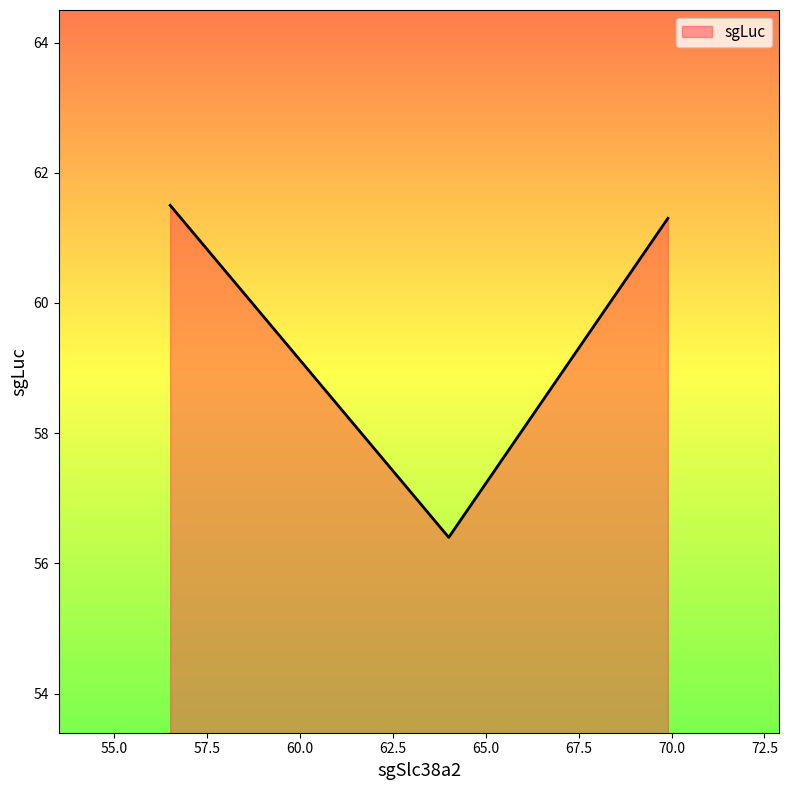

What is the minimum value shown in the chart?

56.4